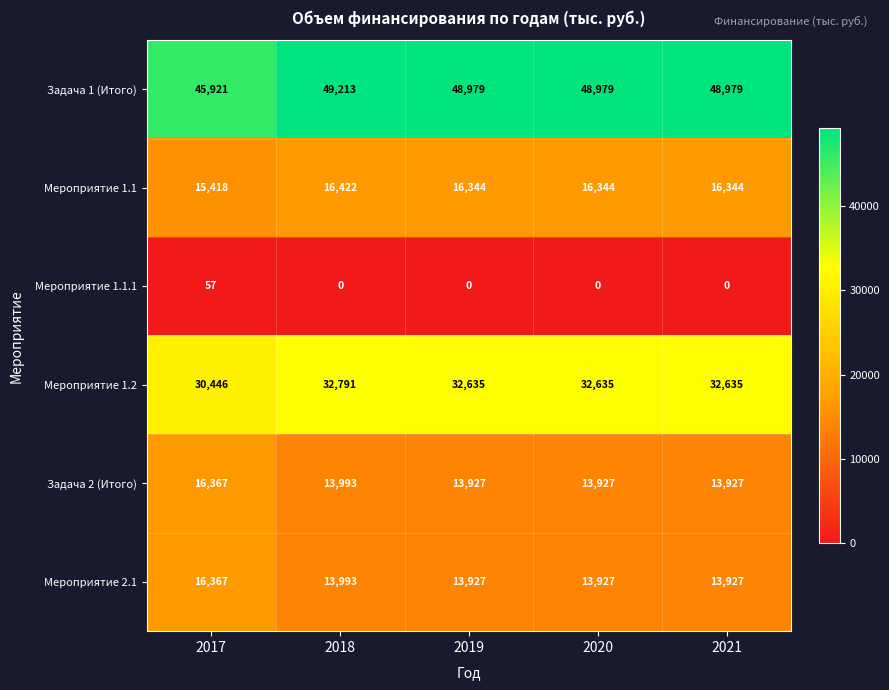

The value of Мероприятие 1.1.1 at 2020 is 0. True or false?

True